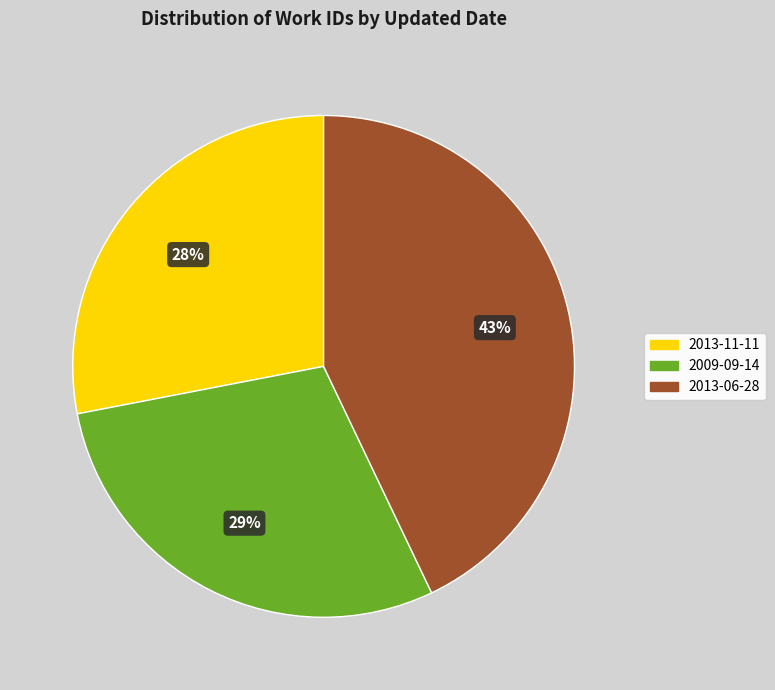

Approximately how many times larger is the value at 2013-11-11 compared to 2013-06-28?

0.7